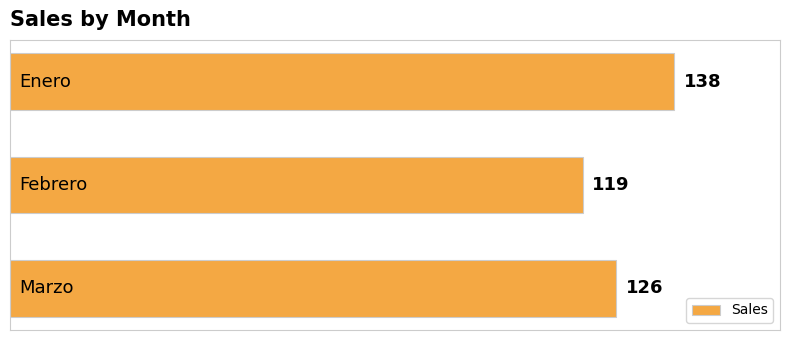

How many values are between 119 and 138?

3